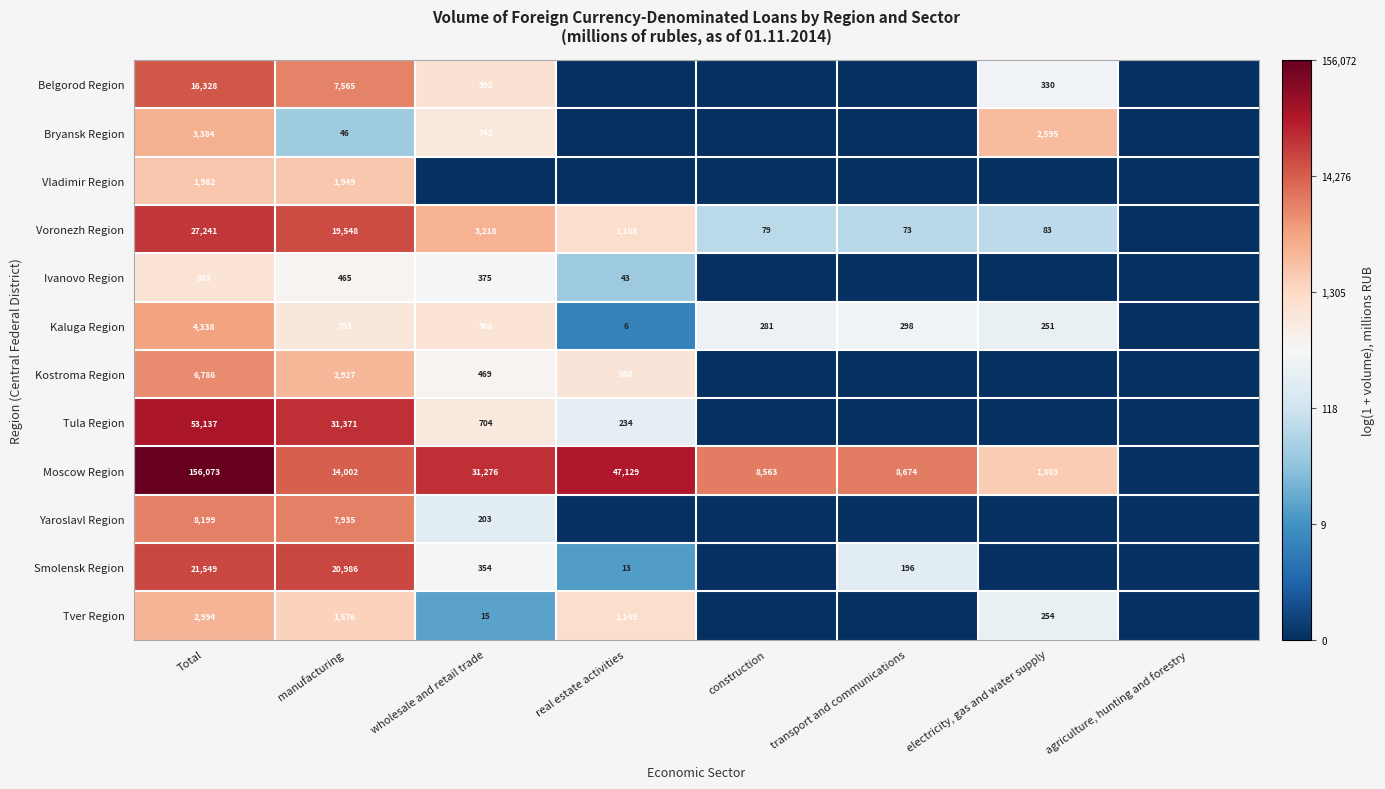

The value of Tula Region at Total is 6.2. True or false?

False